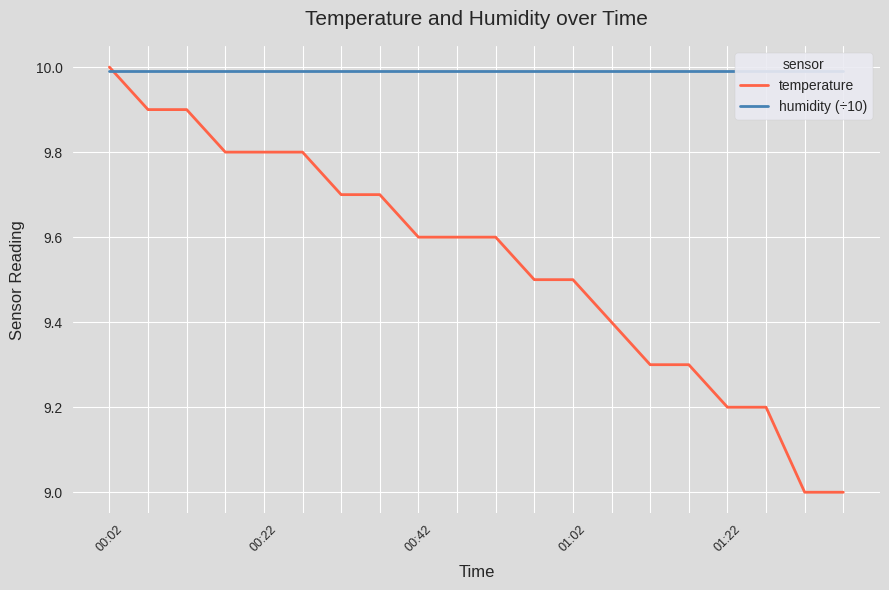

Which series has the widest spread of values?

temperature